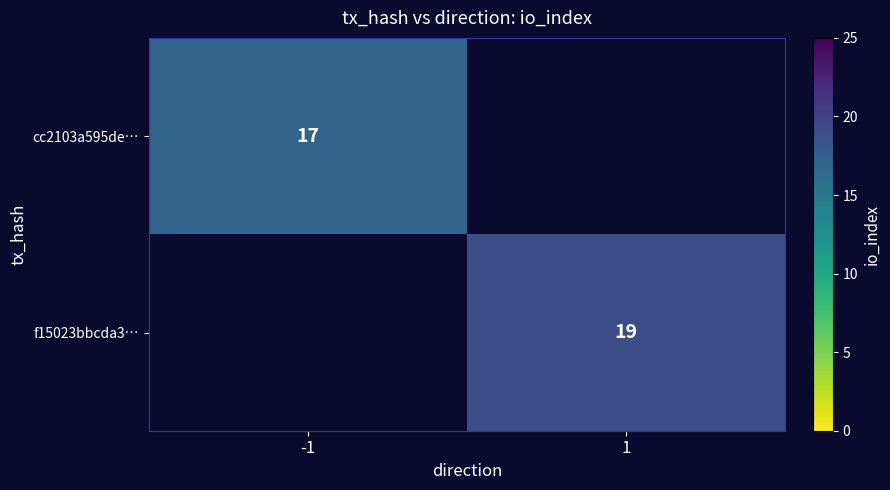

What is the difference between the highest and lowest values at -1?

17